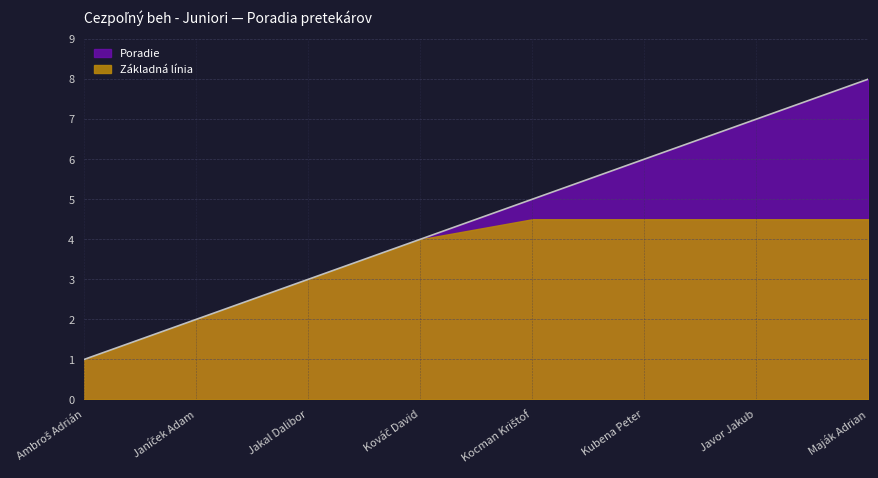

What position from the right is Kocman Krištof?

4